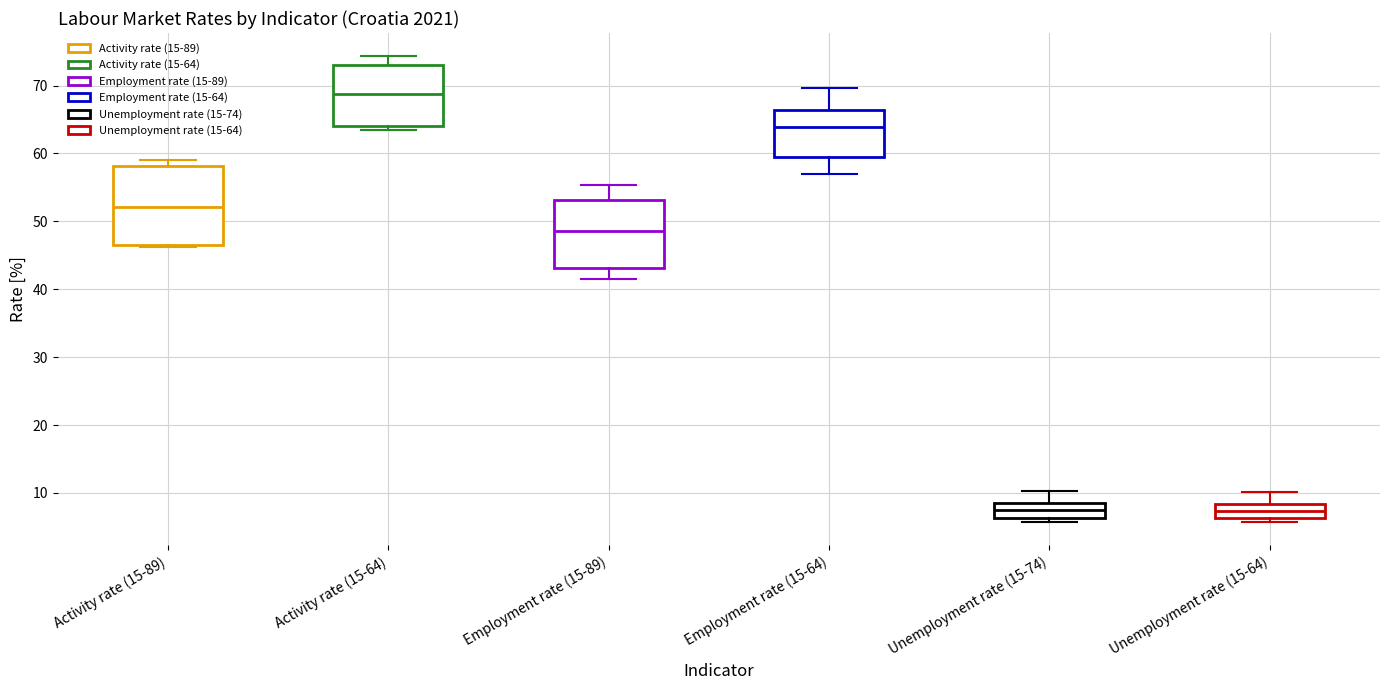

Reading left to right, read every box against the y-axis: the position of its median line, the range the box covers, and the ends of its whiskers. The values are not printed on the chart, so give them approximately, as read against the axis.

Activity rate (15-89): median 52, box 47 to 58, whiskers 46 to 59
Activity rate (15-64): median 69, box 64 to 73, whiskers 64 (just below the box's lower edge) to 74
Employment rate (15-89): median 49, box 43 to 53, whiskers 42 to 55
Employment rate (15-64): median 64, box 60 to 66, whiskers 57 to 70
Unemployment rate (15-74): median 8 (inside the box), box 6 to 8, whiskers 6 (just below the box's lower edge) to 10
Unemployment rate (15-64): median 7, box 6 to 8, whiskers 6 (just below the box's lower edge) to 10